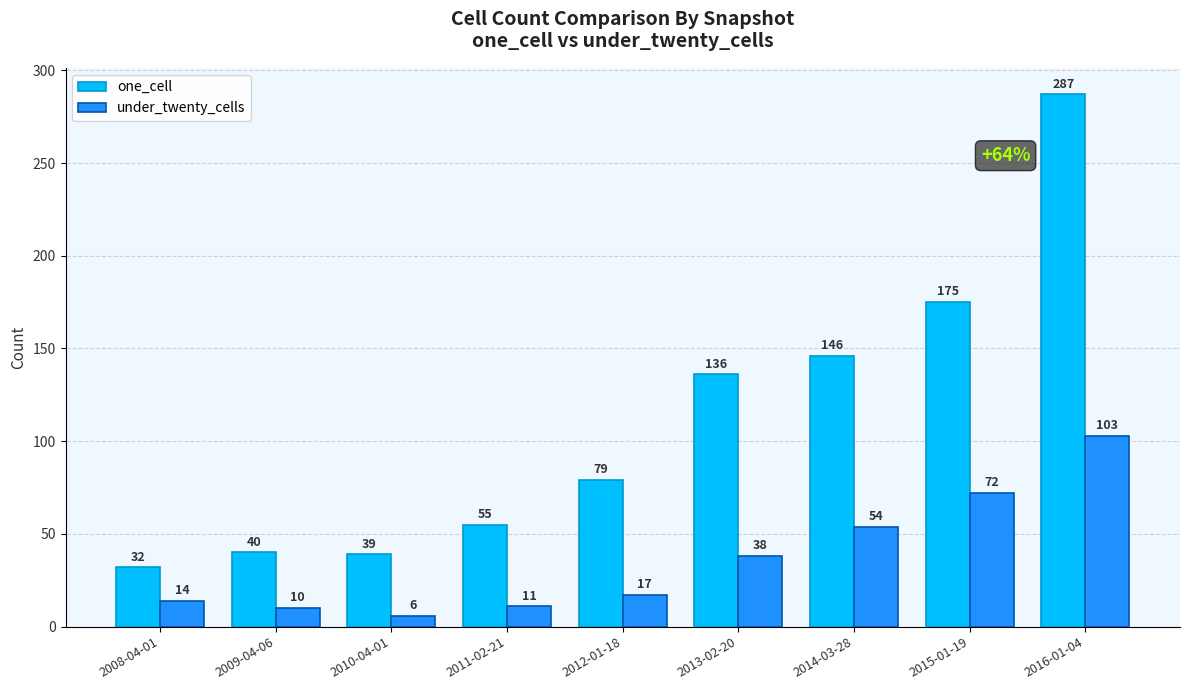

At which category does the chart reach its minimum across all series?

2010-04-01